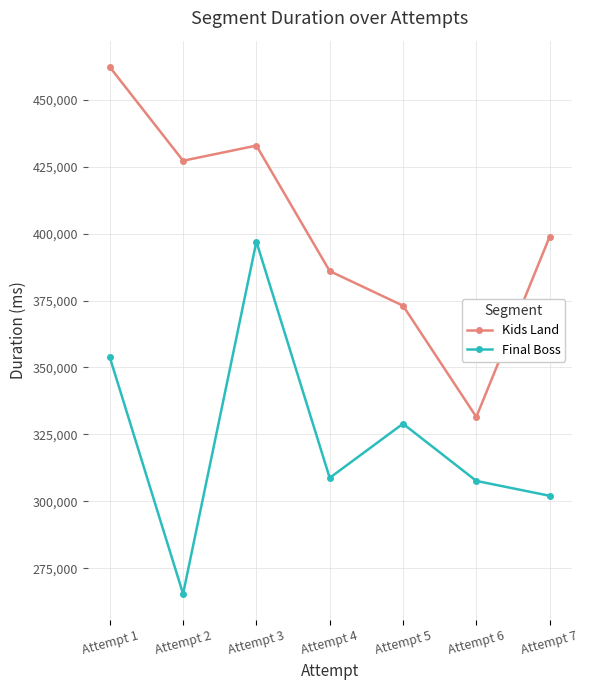

True or false: Final Boss has a value of 187363 at Attempt 7.

False